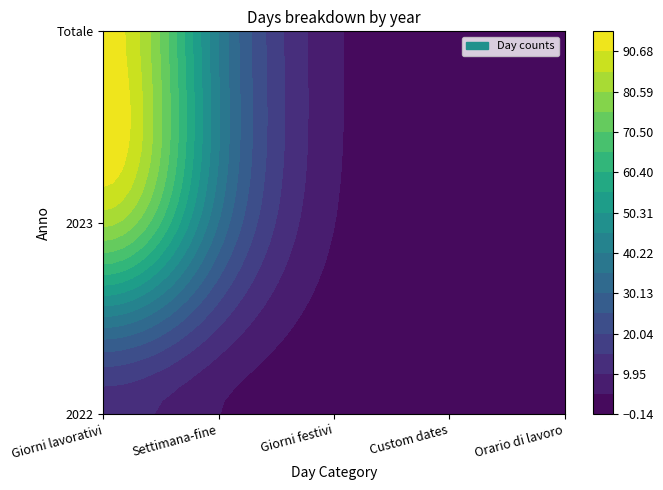

Is the value of Totale at 3 greater than the value of 2022 at 3?

No